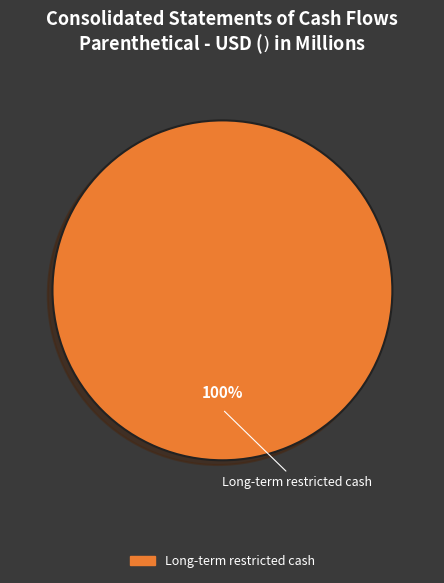

Is there a majority slice in this chart?

Yes